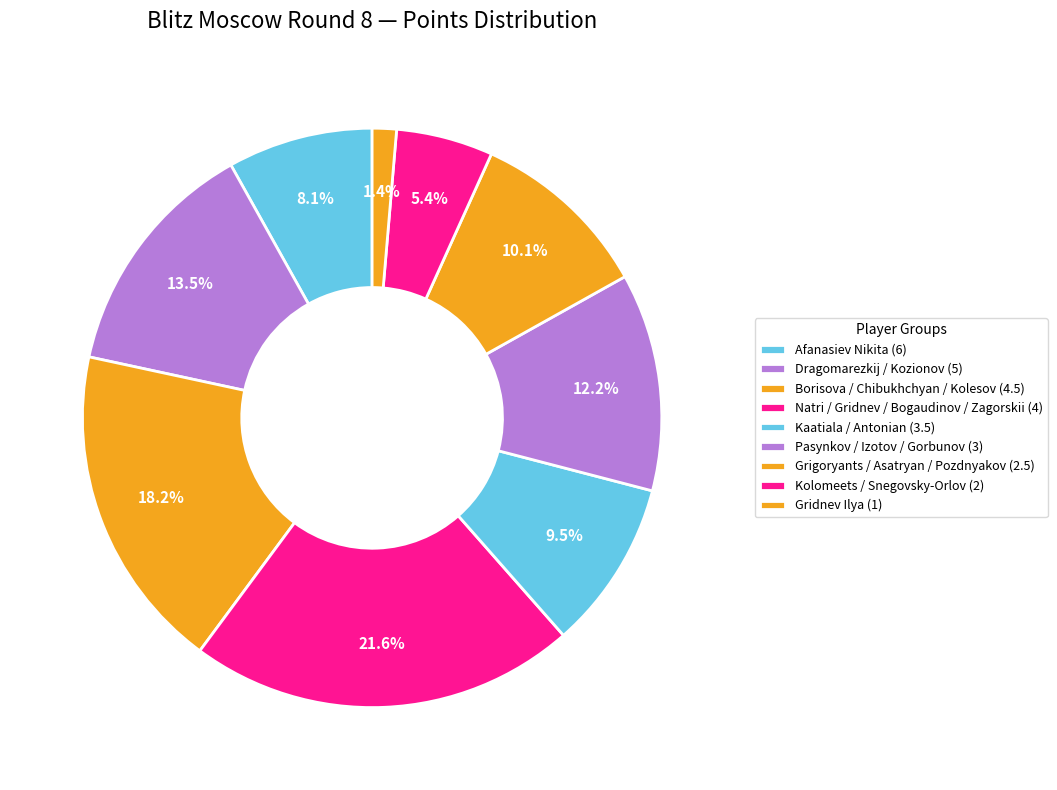

Count the number of slices in the pie.

9